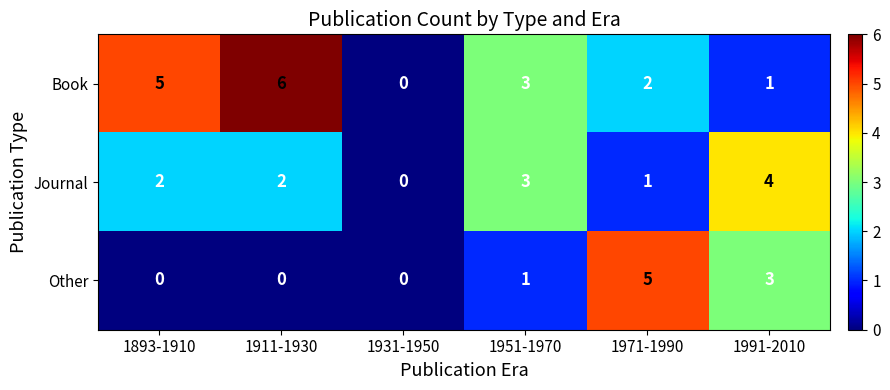

What is the maximum value shown in the chart?

6